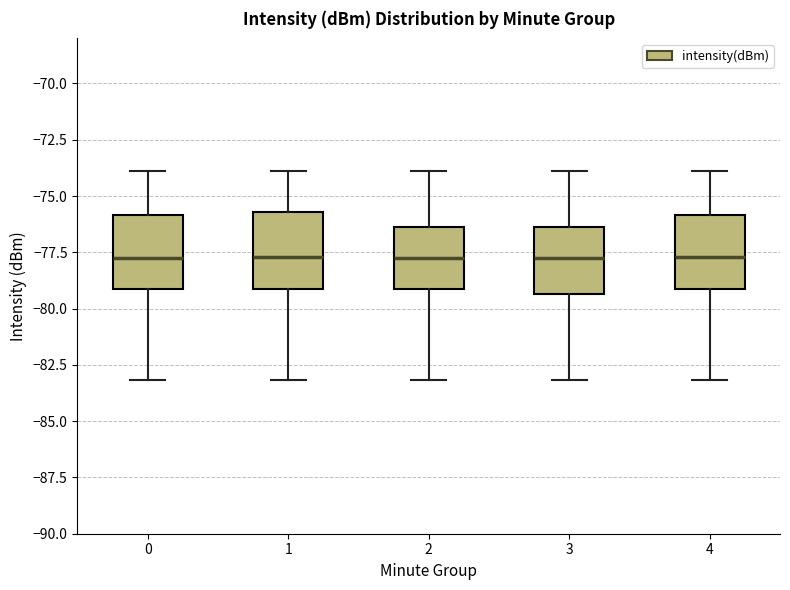

Where is the lower edge of the box at x = 3 on the y-axis? The values are not printed on the chart, so give them approximately, as read against the axis.

-79.5